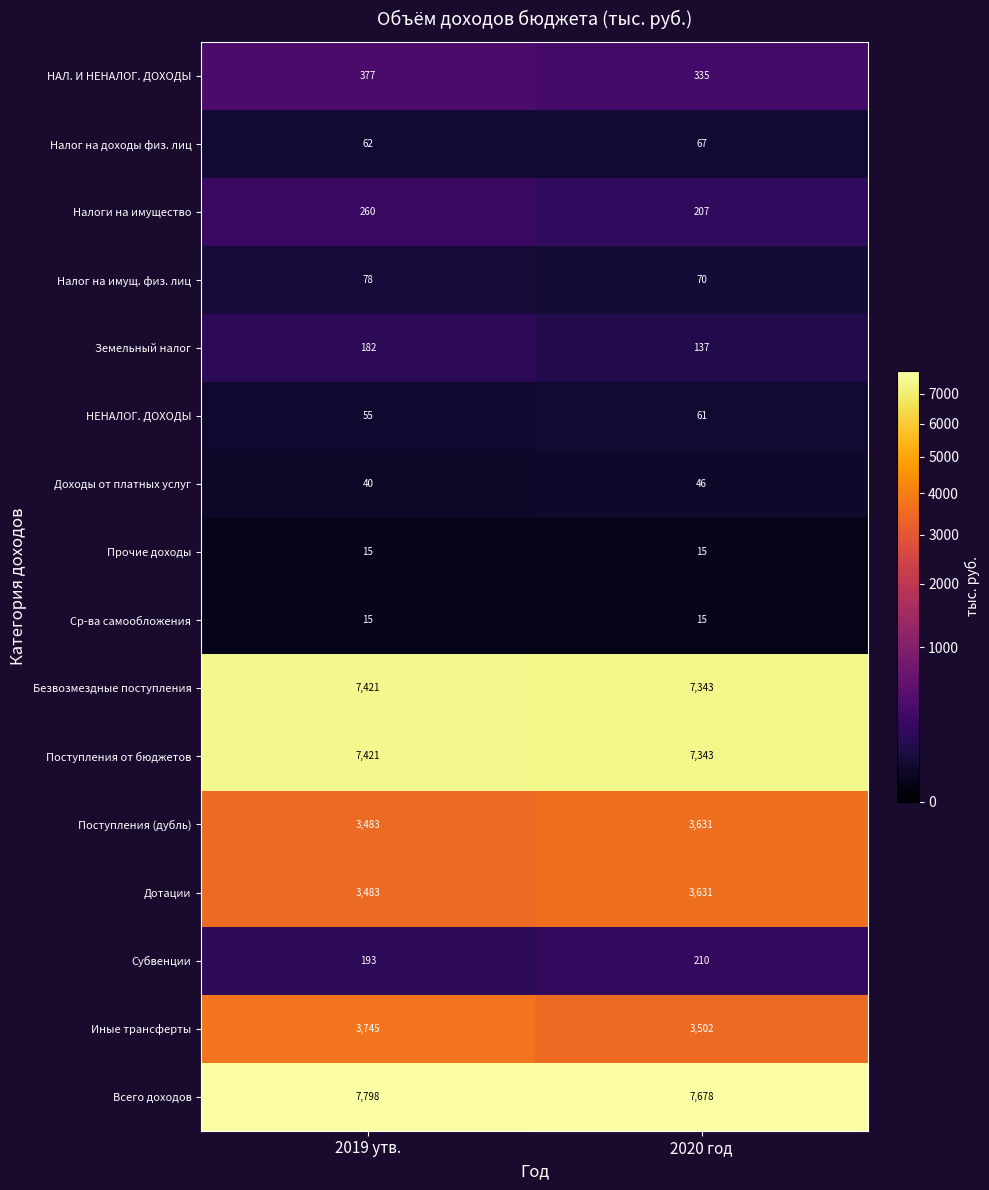

Which series changed the most between 2019 утв. and 2020 год?

Иные трансферты